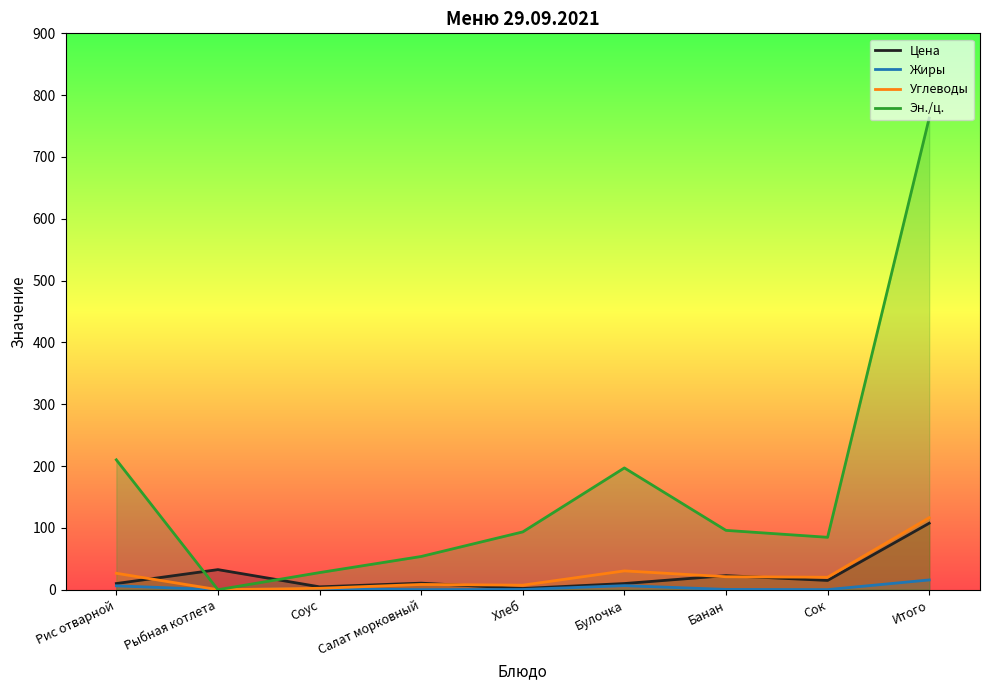

Which series has the largest total across all categories?

Эн./ц.